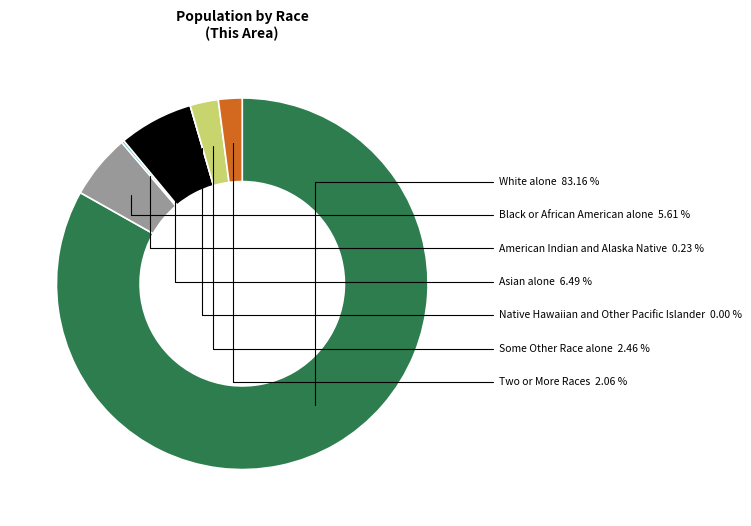

How many segments does this pie chart have?

7